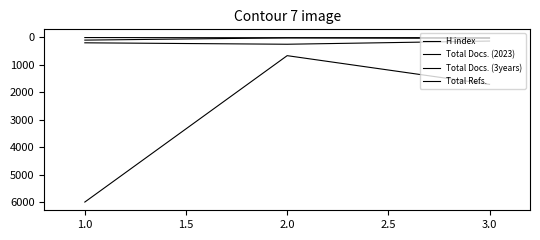

What is the minimum value for Total Refs.?

665